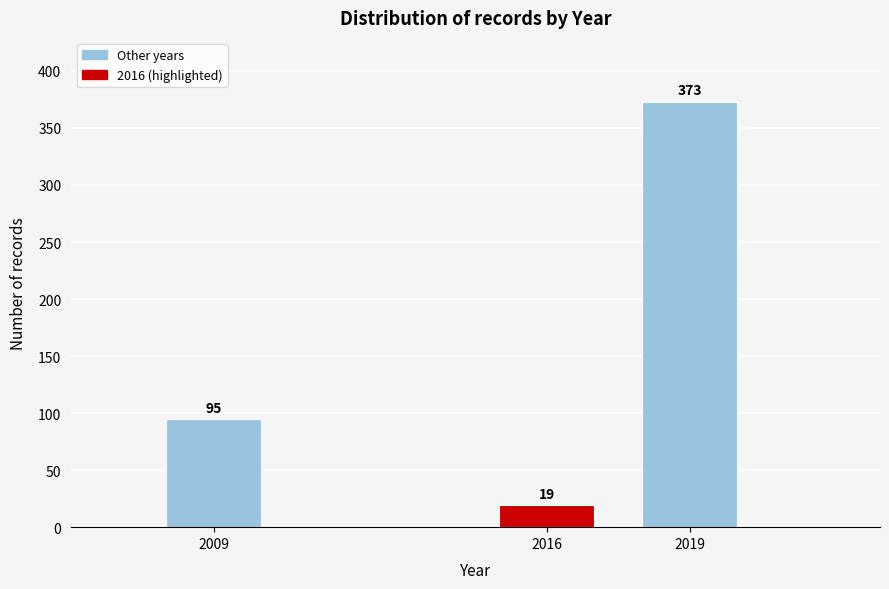

Reading right to left, extract all data points from this chart.

373	19	95